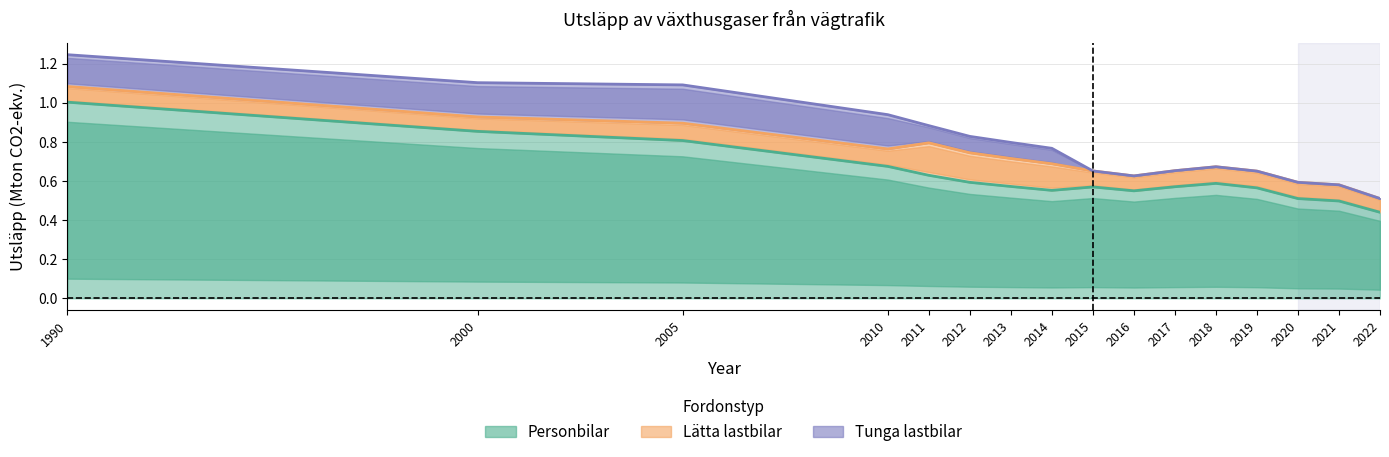

Which category has the highest value in the Tunga lastbilar series?

2005